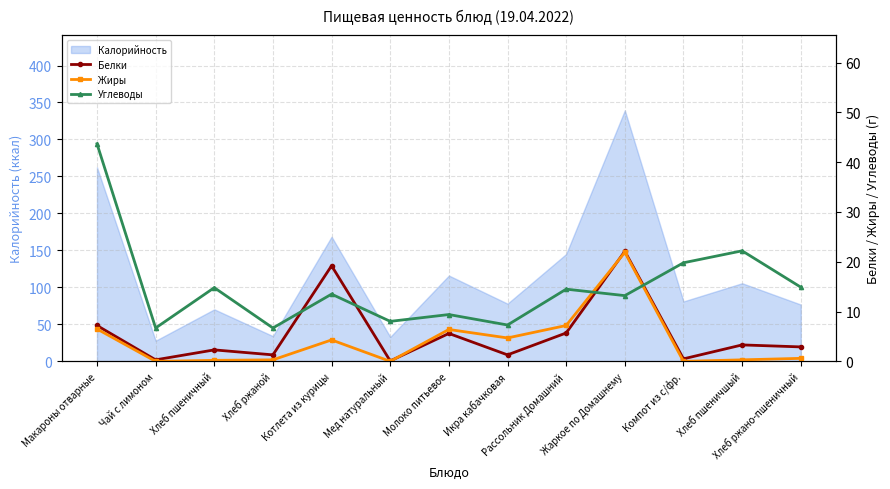

What is the lowest value of the Калорийность series?

27.9